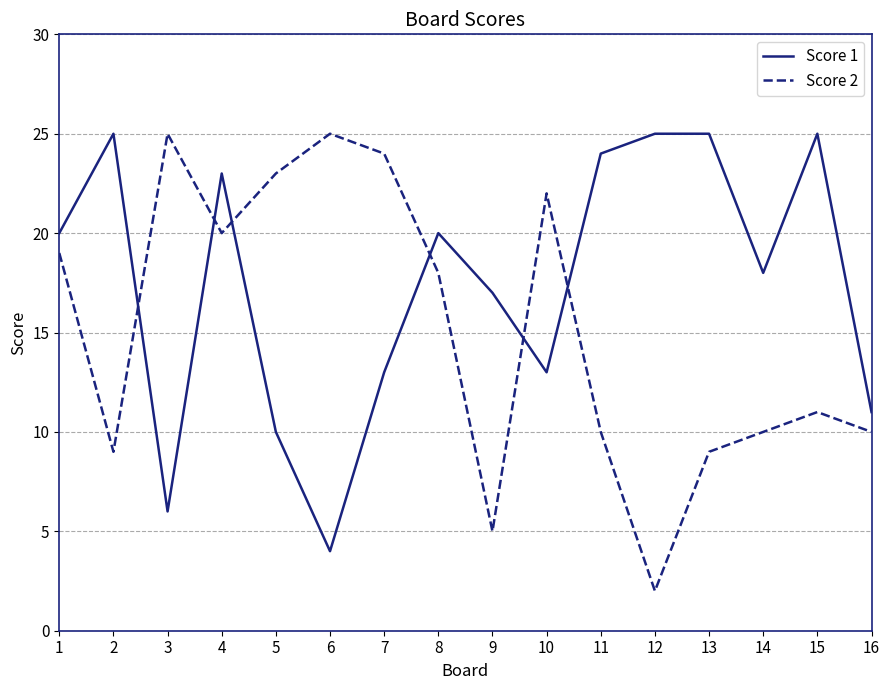

Where is Score 2 nearest to the value 13?

15